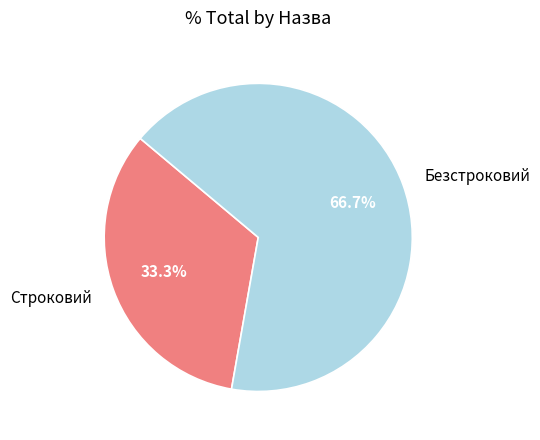

Approximately how many times larger is the value at Безстроковий compared to Строковий?

2.0